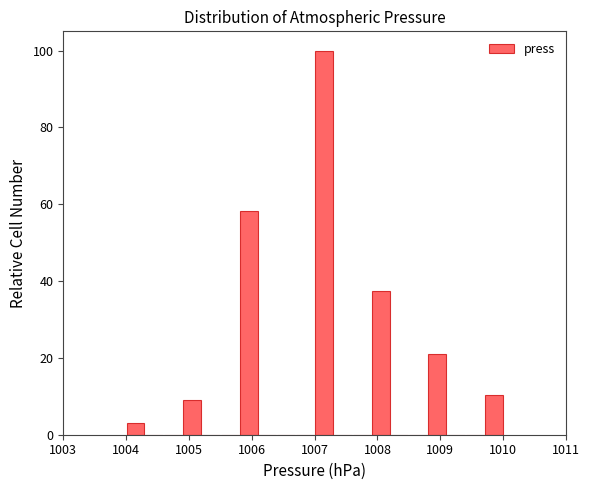

Read against the x-axis, roughly where is the centre of the tallest bar?

1007.2